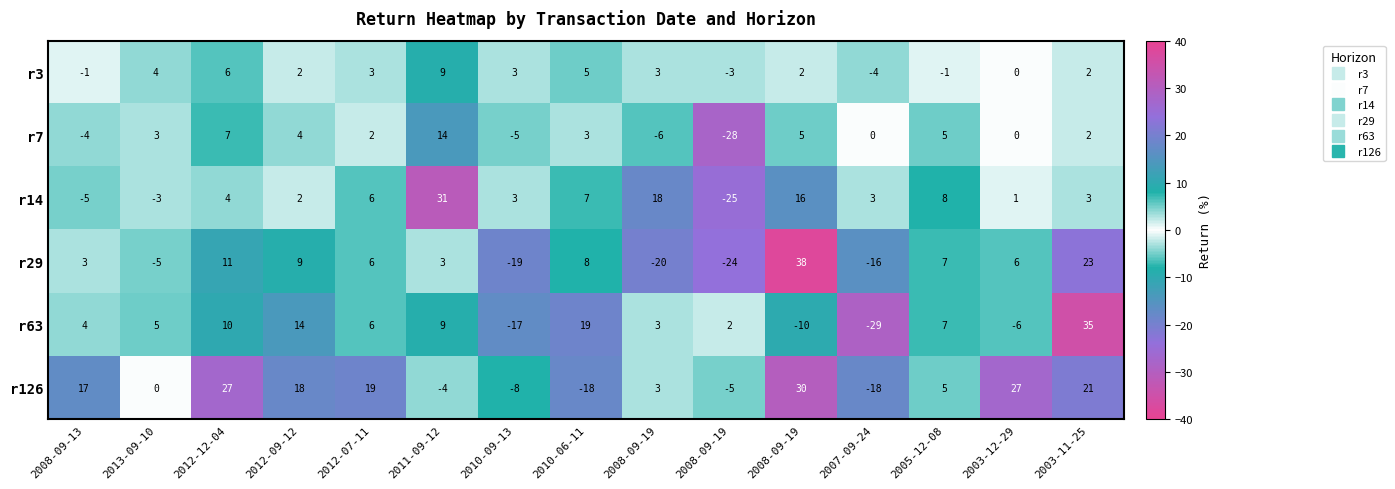

Which series has the widest spread of values?

r63